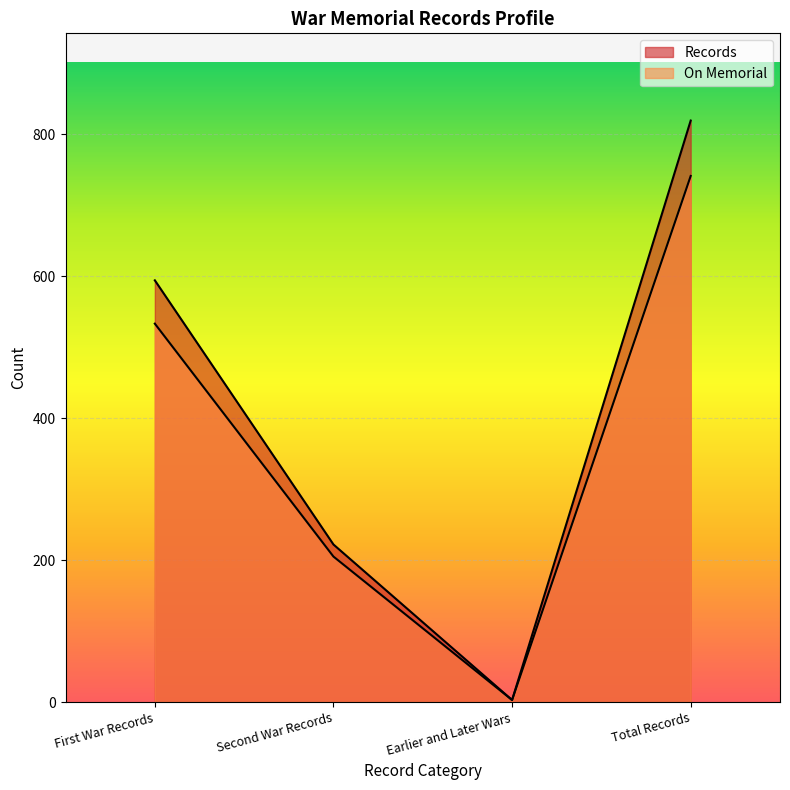

What is the spread (max minus min) of values at Second War Records?

17